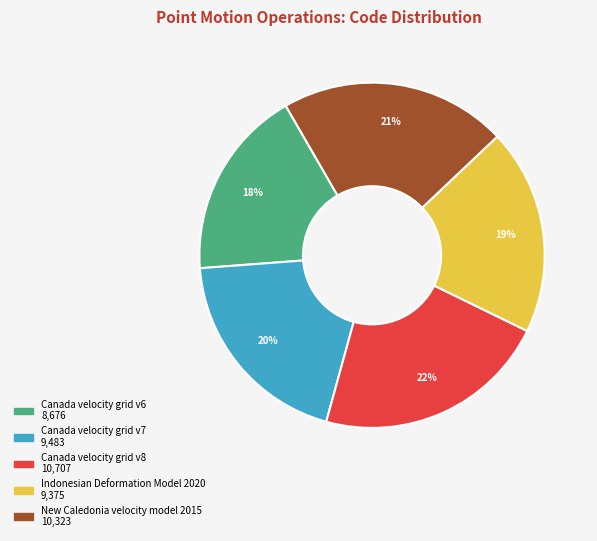

Between Canada velocity grid v6 and New Caledonia velocity model 2015, which is larger?

New Caledonia velocity model 2015